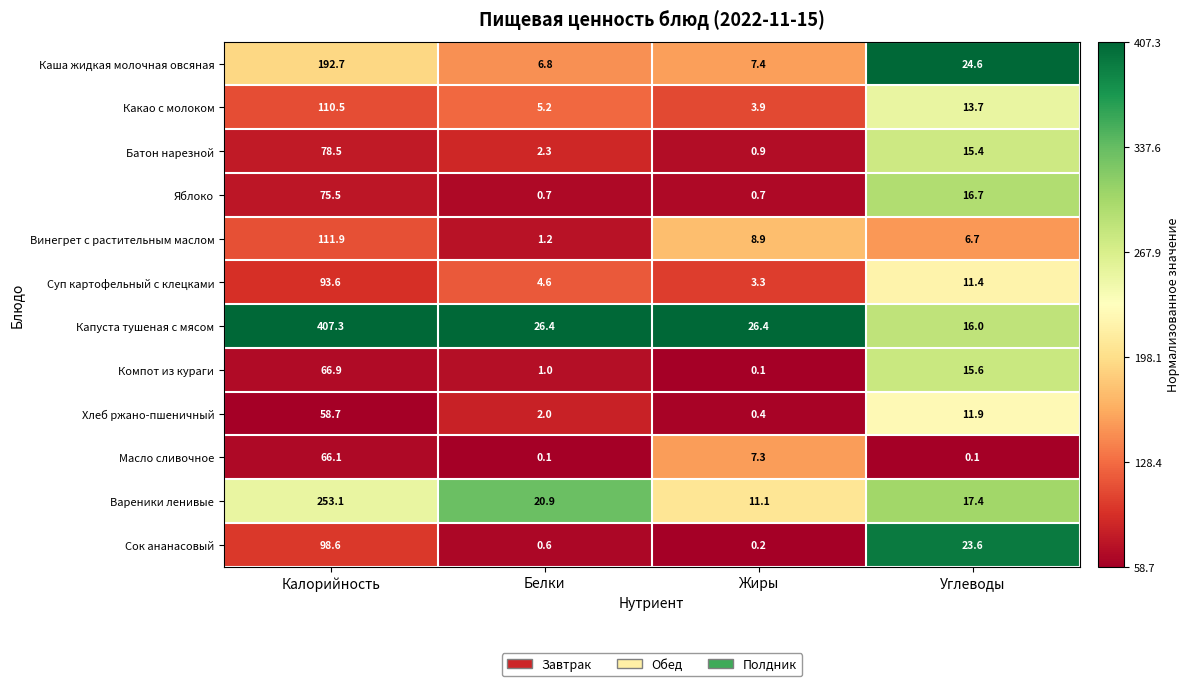

What is the maximum value shown in the chart?

407.3